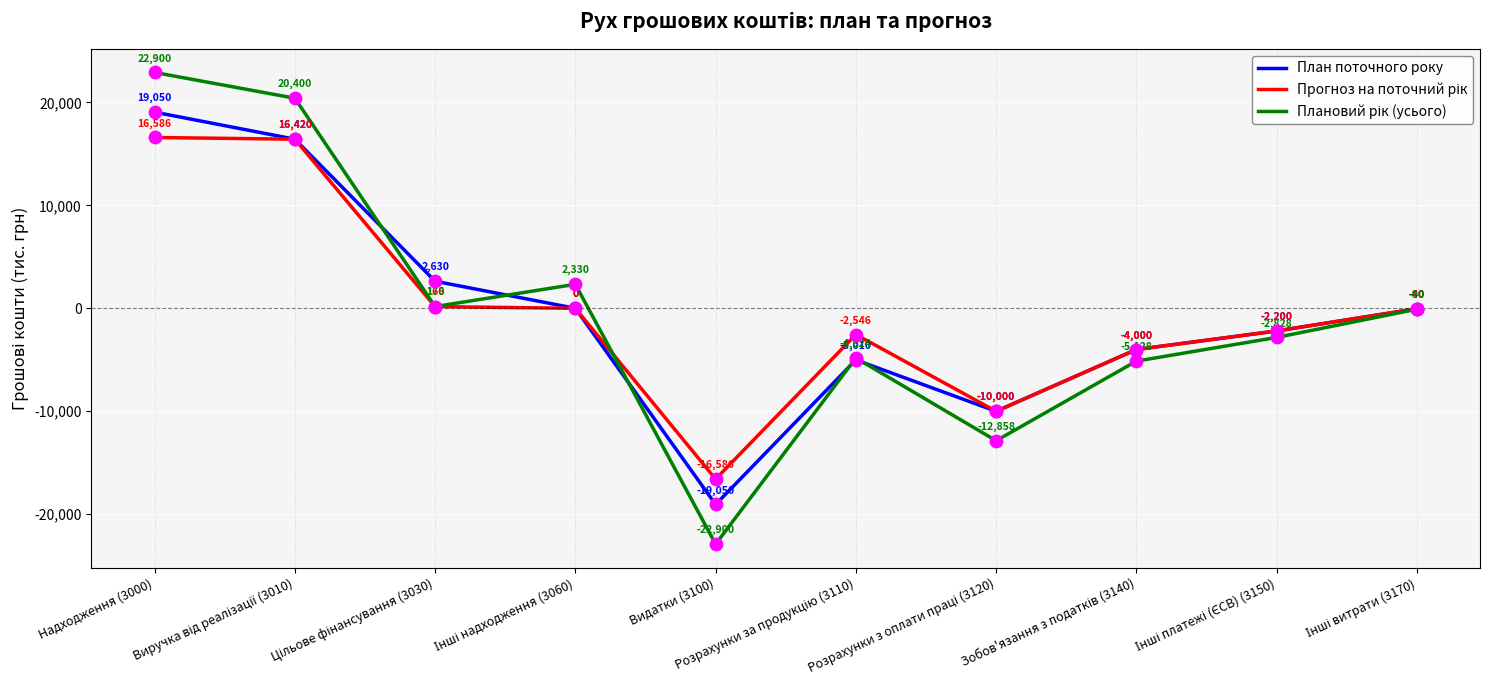

At how many categories does at least one series exceed 7139?

2